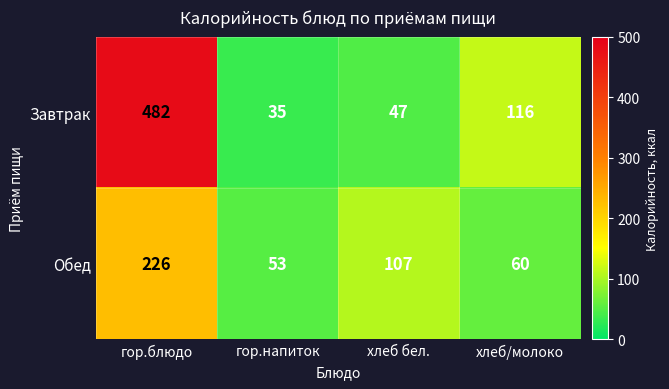

At which label is Завтрак closest to 258?

хлеб/молоко